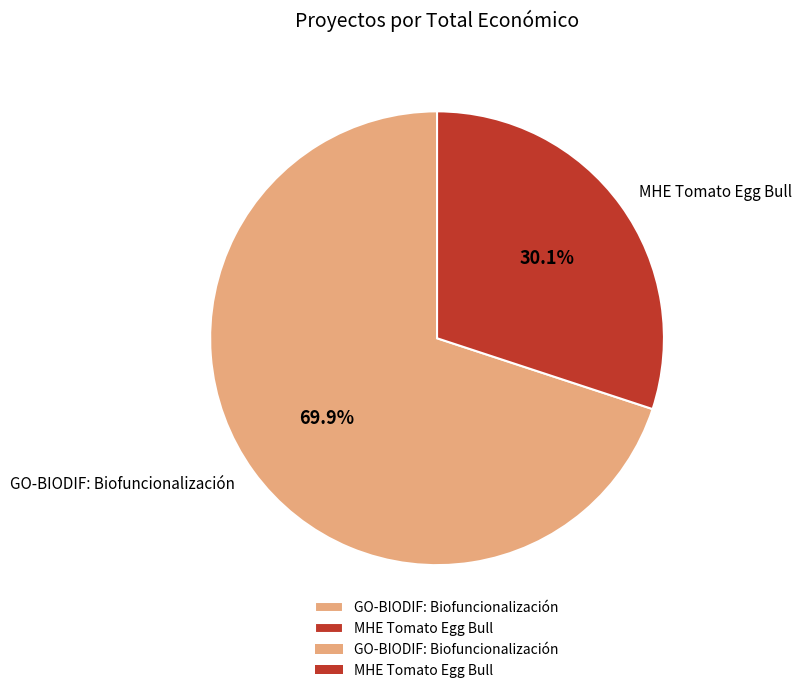

Combined, what portion of the pie is GO-BIODIF: Biofuncionalización and MHE Tomato Egg Bull?

100.0%